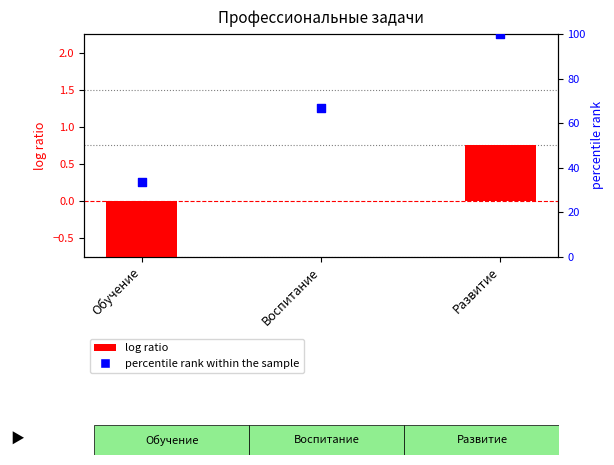

Which series contains the lowest Y value?

log ratio